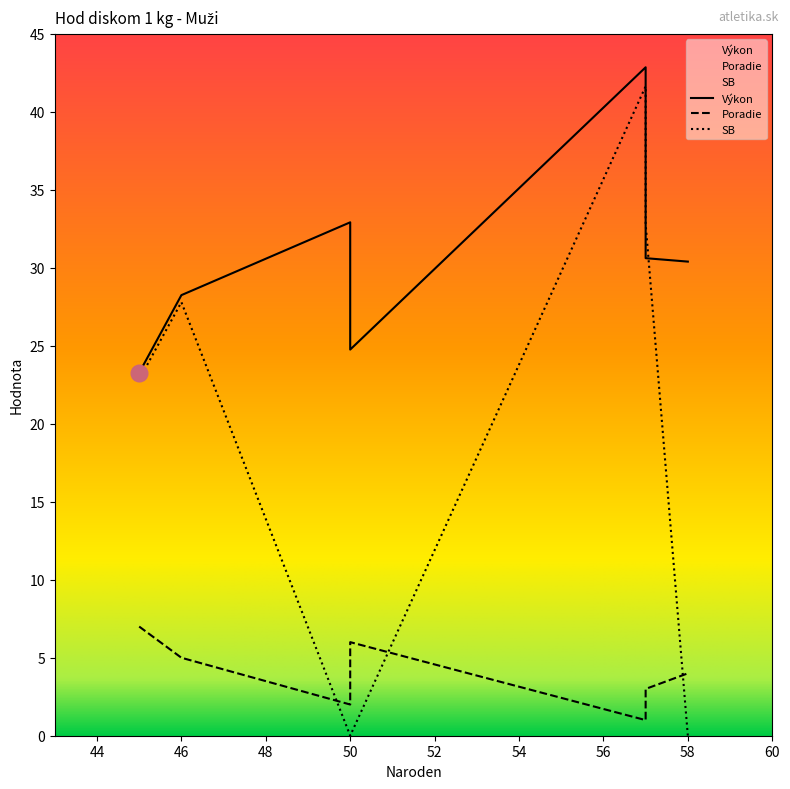

What are all the series names shown in the legend?

Výkon, Poradie, SB